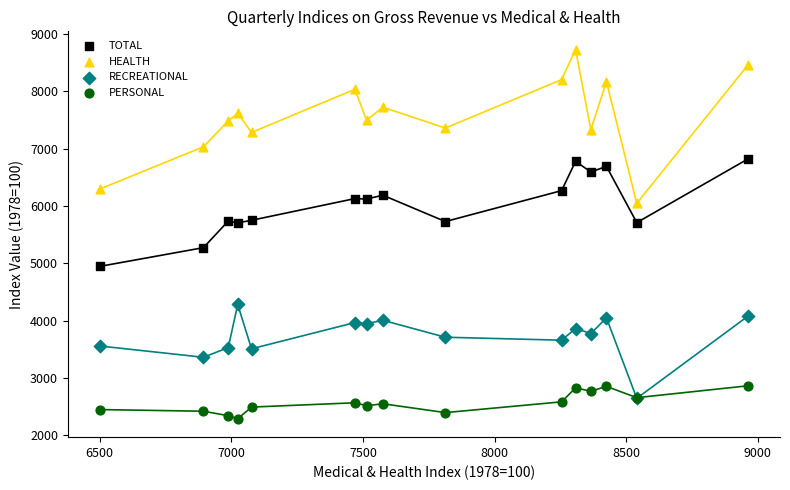

What are all the series names shown in the legend?

TOTAL, HEALTH, RECREATIONAL, PERSONAL